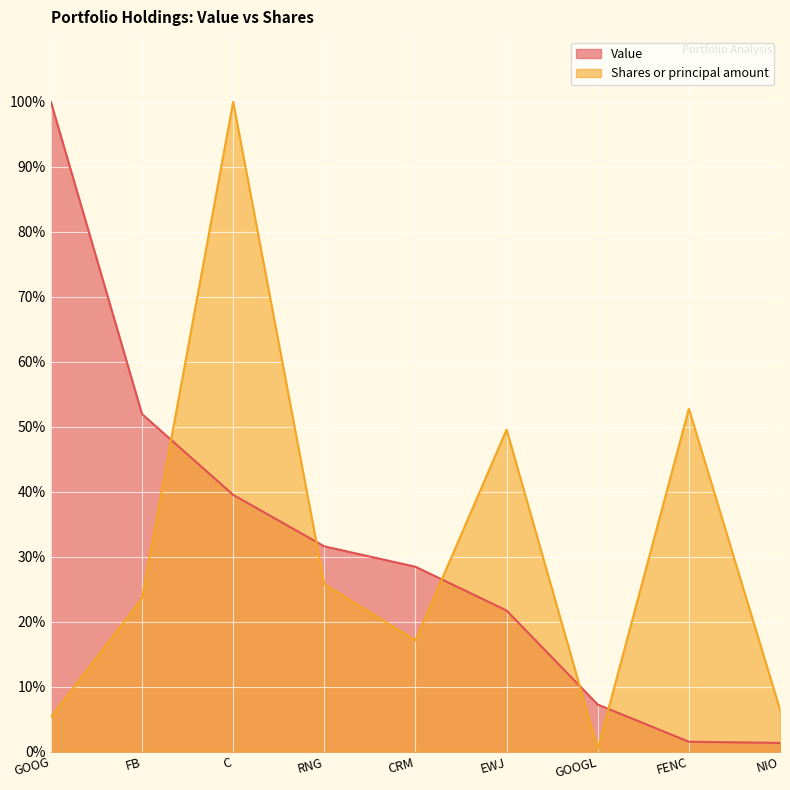

How many times do Shares or principal amount and Value cross each other?

5